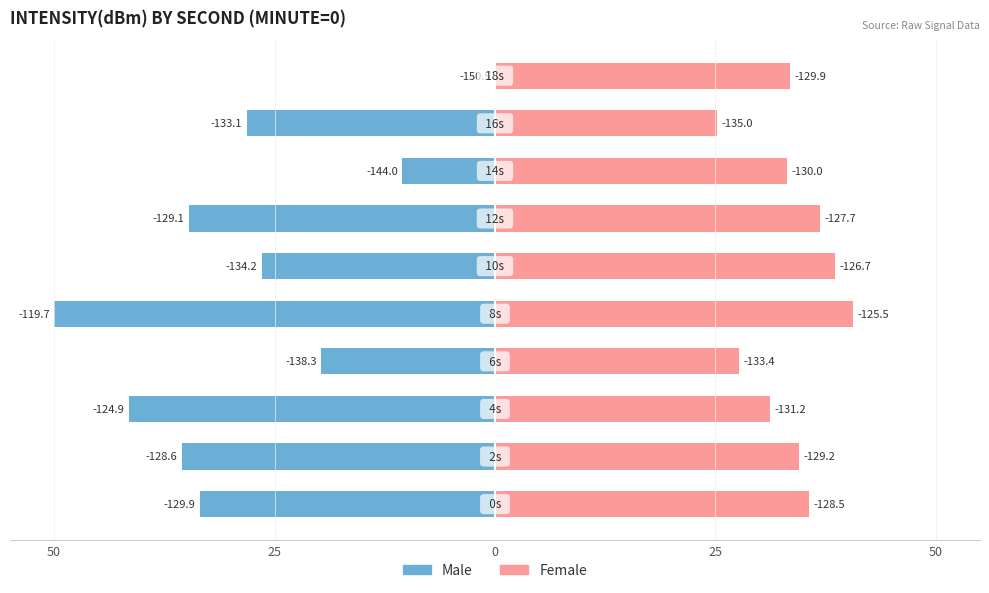

Between 25 and 6, which series saw the biggest shift?

Male